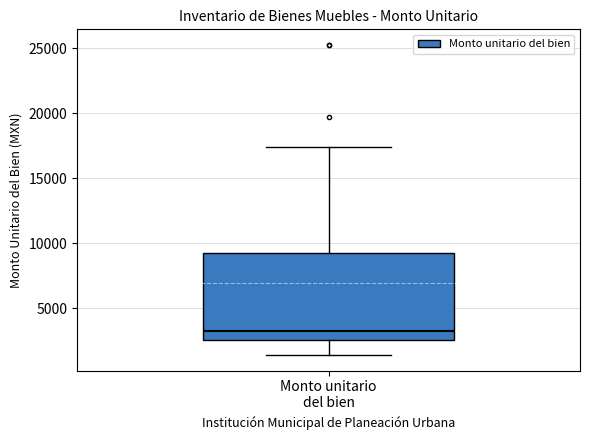

Transcribe this box plot: give where the median line is, the range the box spans, and where the two whiskers end, as read against the y-axis. The values are not printed on the chart, so give them approximately, as read against the axis.

median 3500, box 2500 to 9000, whiskers 1500 to 17500